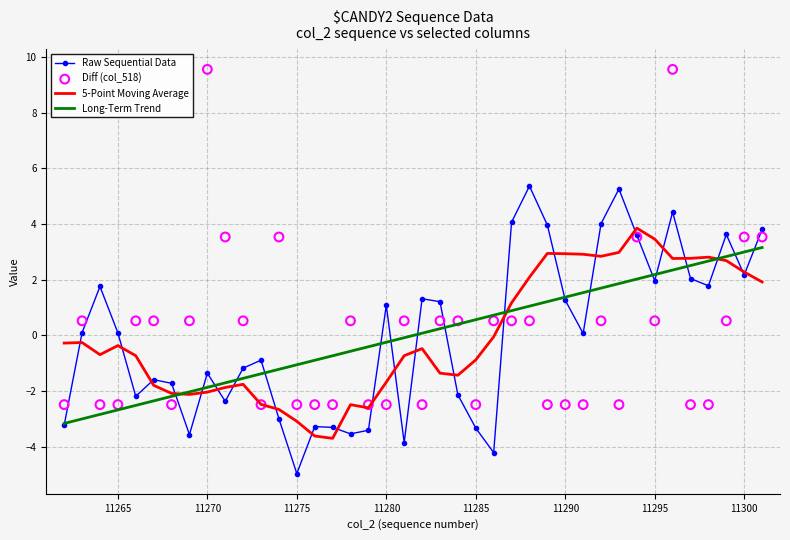

What is the minimum value for Long-Term Trend?

-3.2